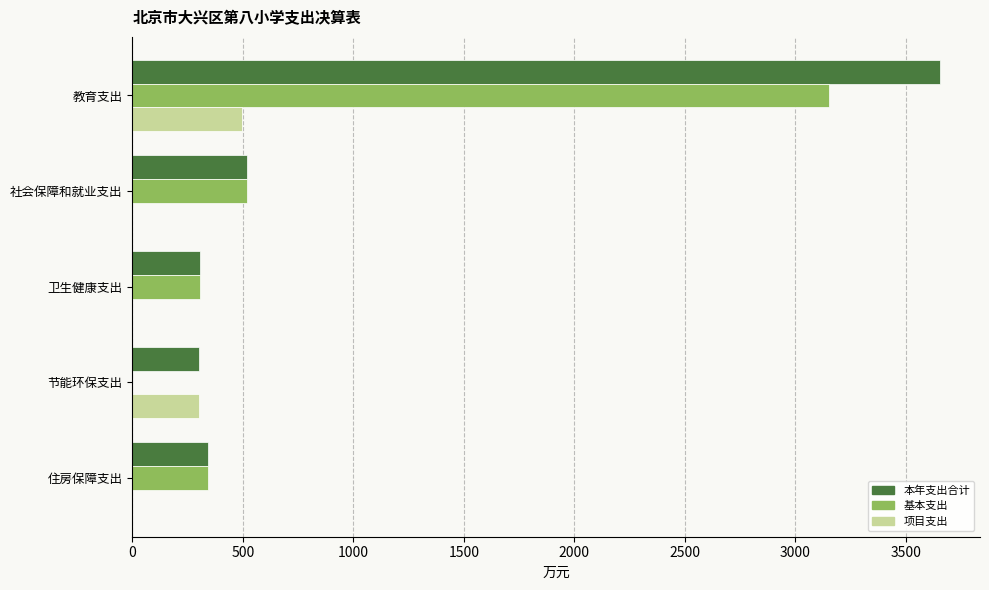

What is the average value of the 项目支出 series?

159.7